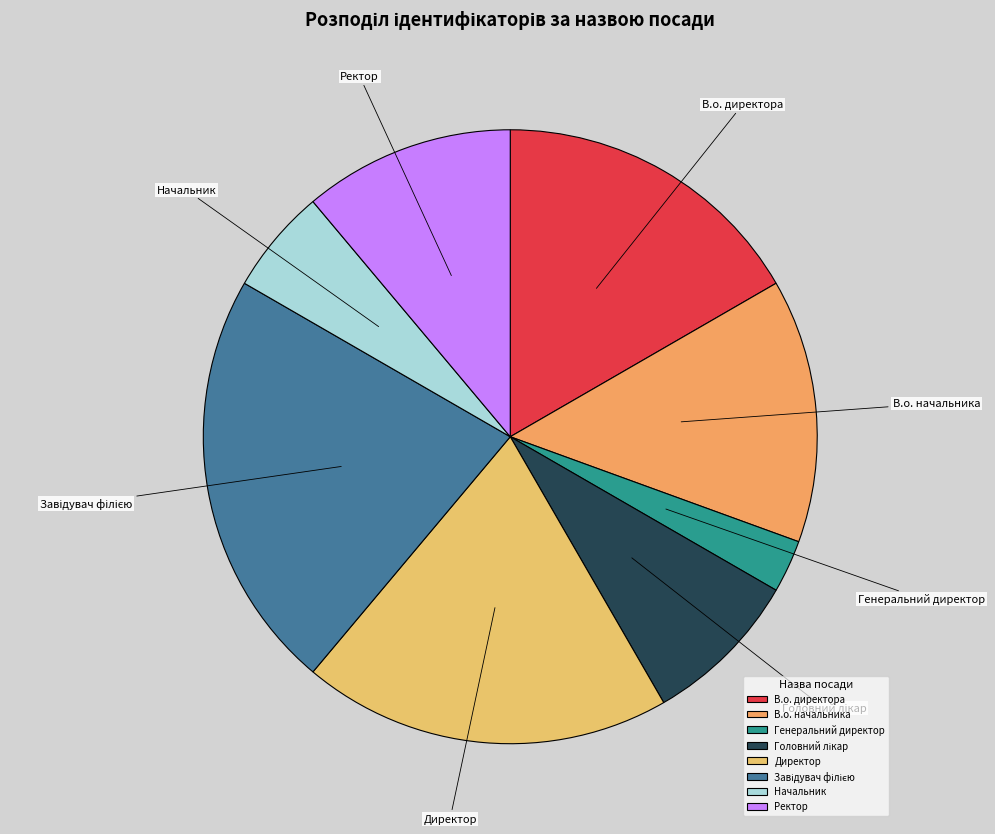

Approximately how many times larger is the value at В.о. директора compared to В.о. начальника?

1.2